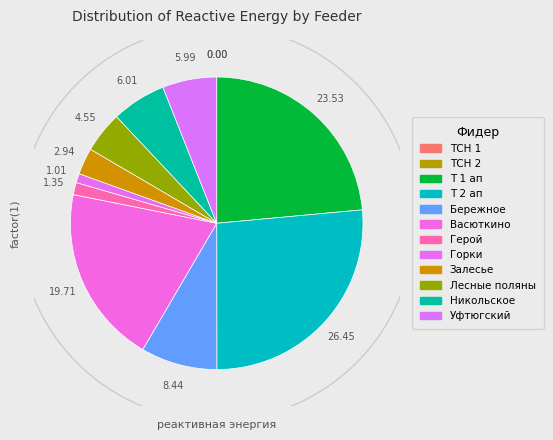

To the nearest percent, what is the difference between the largest and smallest slice percentages?

26%